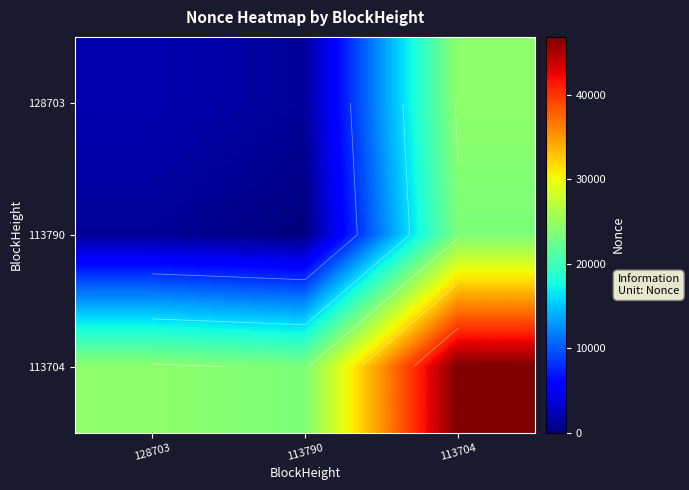

Where does the 128703 series first go above 2114?

113704